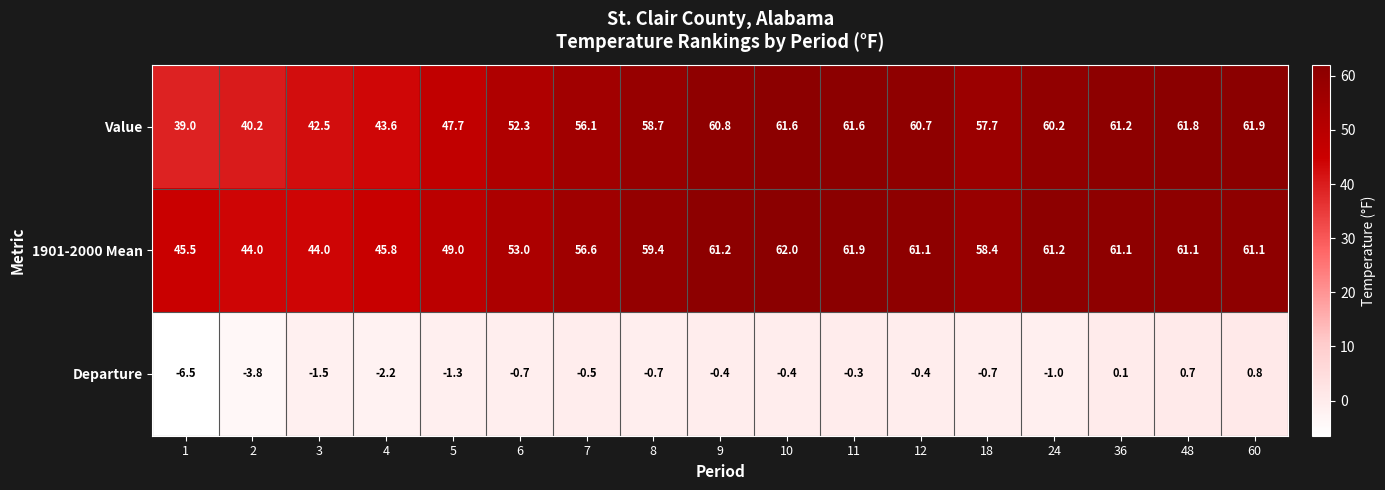

How many distinct data groups are displayed?

3